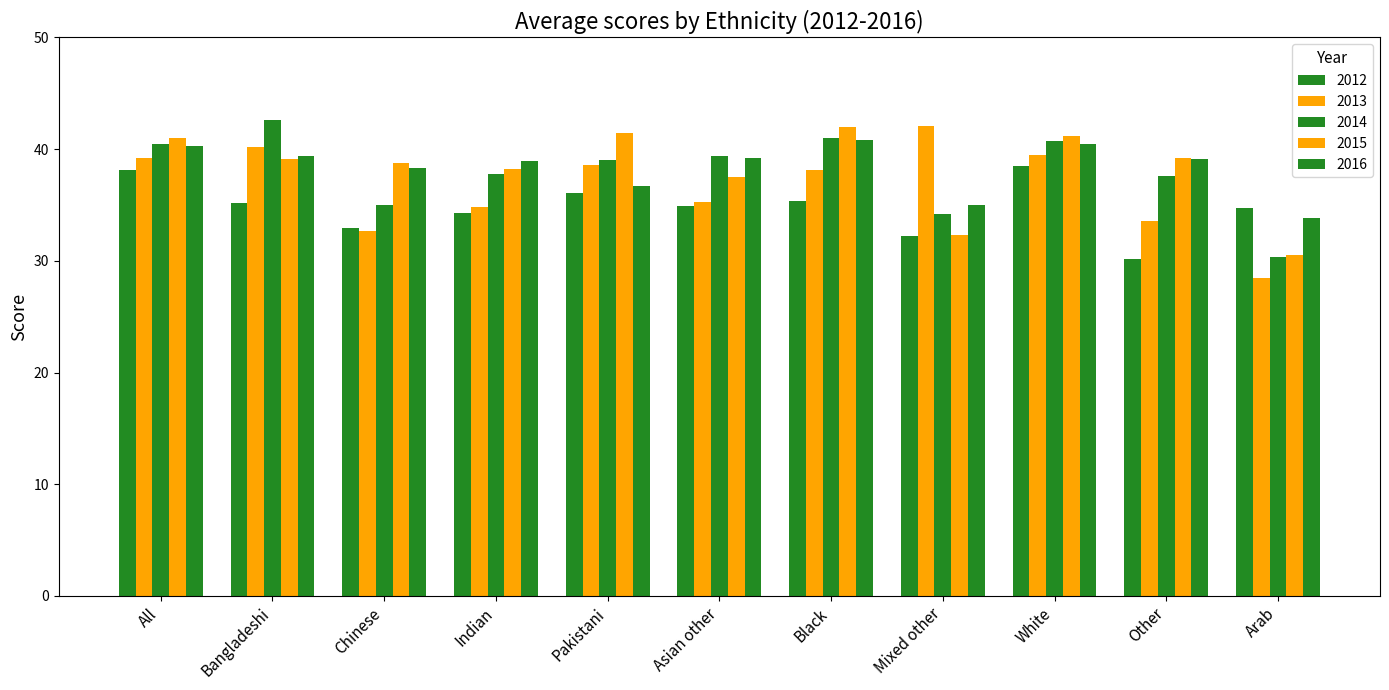

Which category has the highest value in the 2012 series?

White